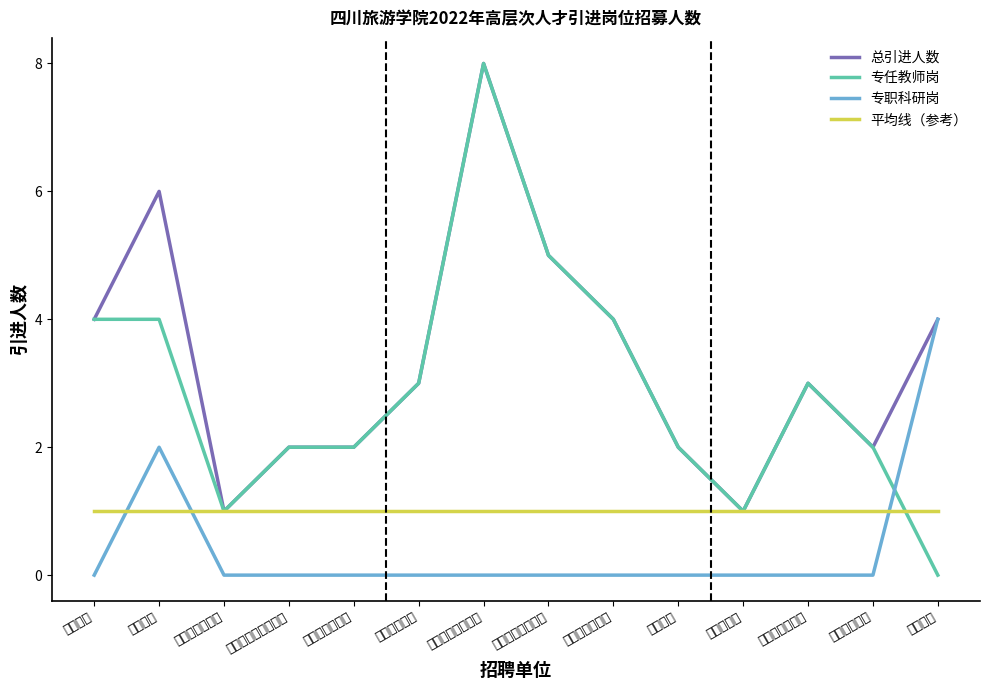

What position from the left is 烹饪学院?

1